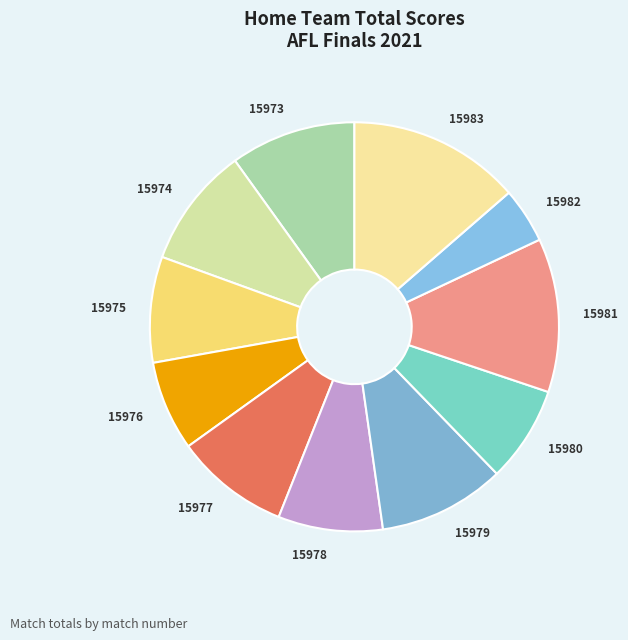

Which slice is the largest?

15983